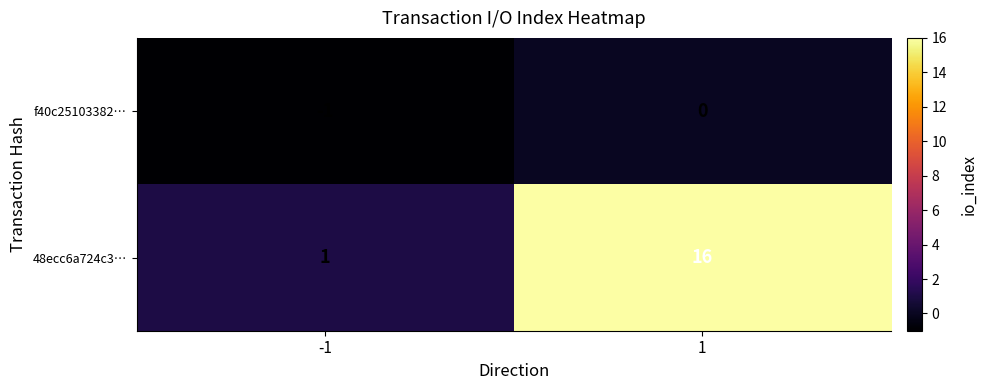

Is it true that f40c25103382… equals 0 at 1?

True